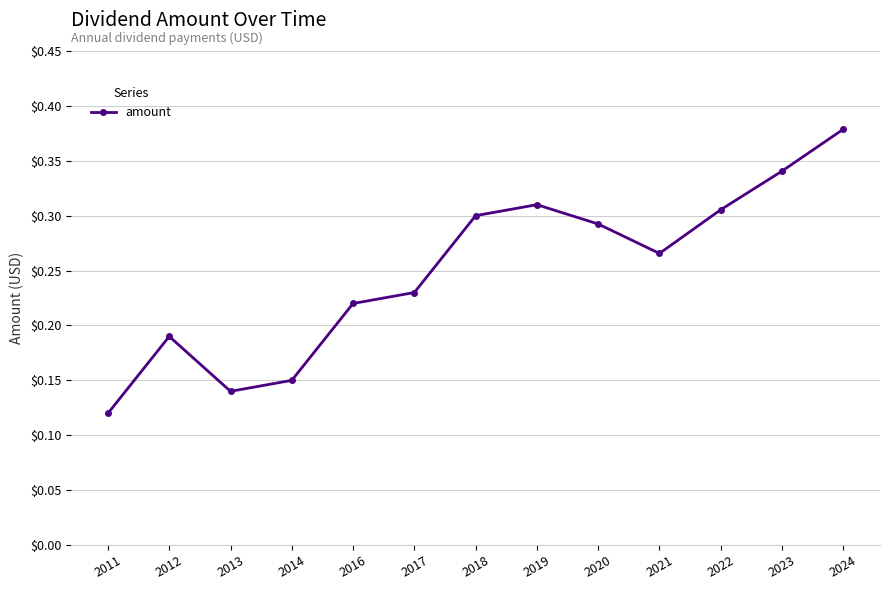

At which category does the chart reach its peak across all series?

2024